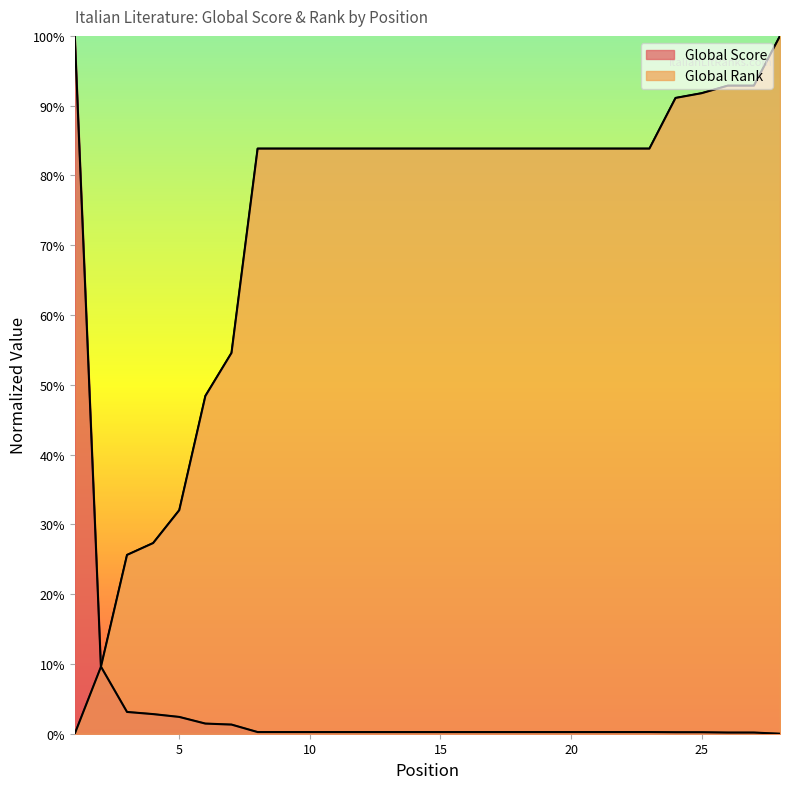

Which series changed the most between 5 and 18?

Global Rank